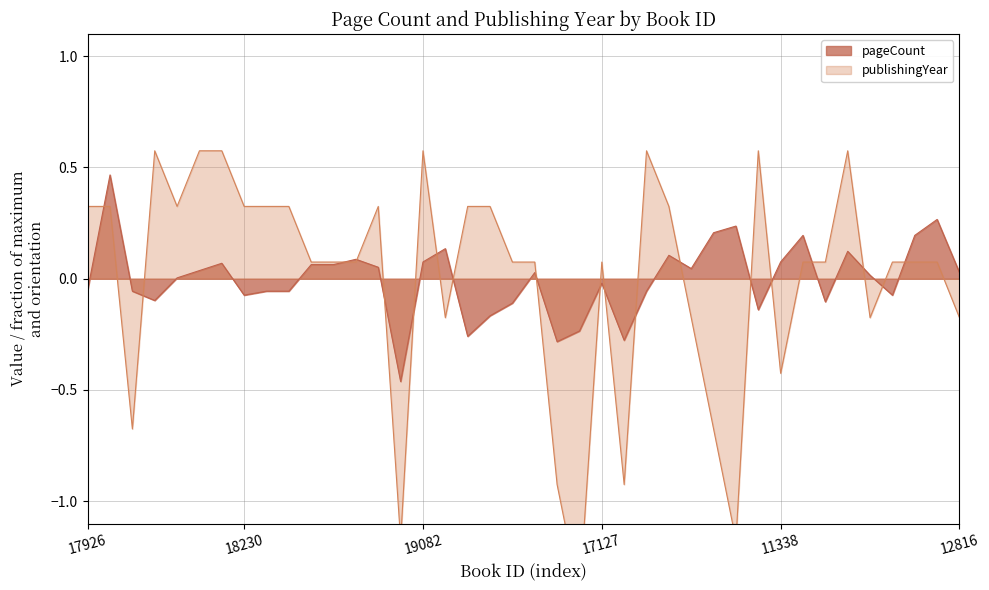

At which category does publishingYear reach its first local valley?

16927